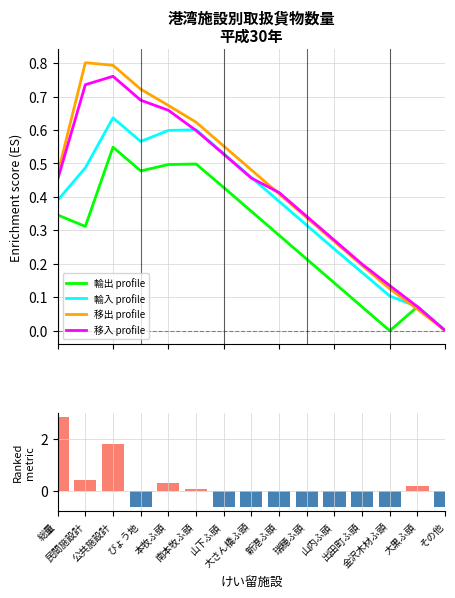

Between 山内ふ頭 and 大さん橋ふ頭, which is larger?

大さん橋ふ頭